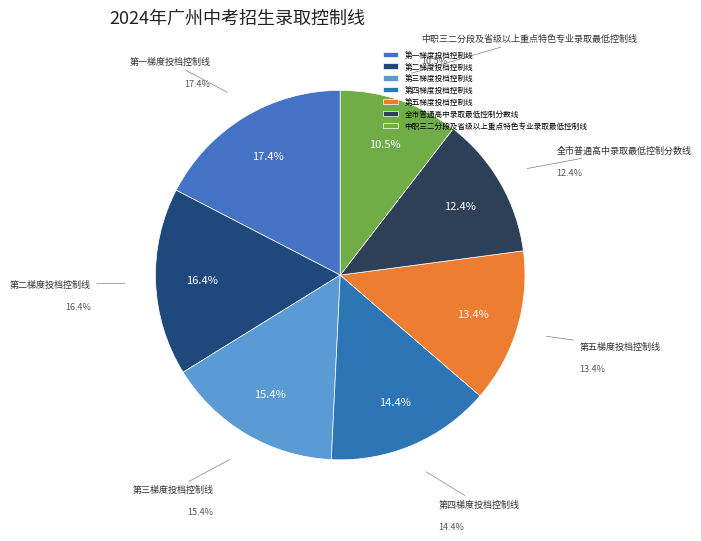

Which category has the smallest portion of the pie?

中职三二分段及省级以上重点特色专业录取最低控制线